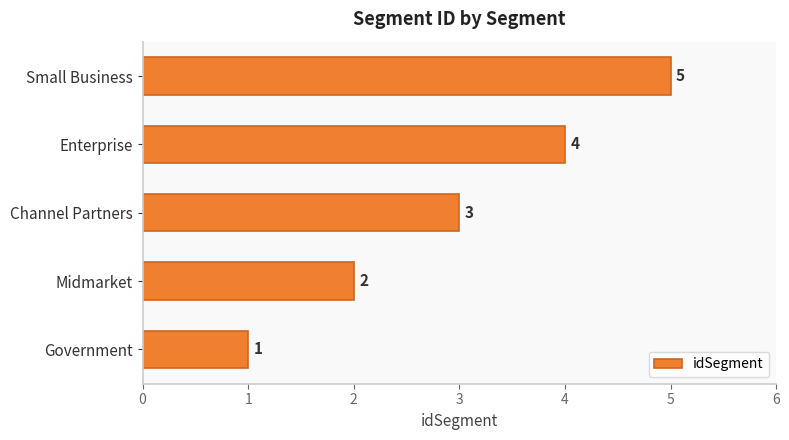

Where is the data nearest to the value 3?

Channel Partners